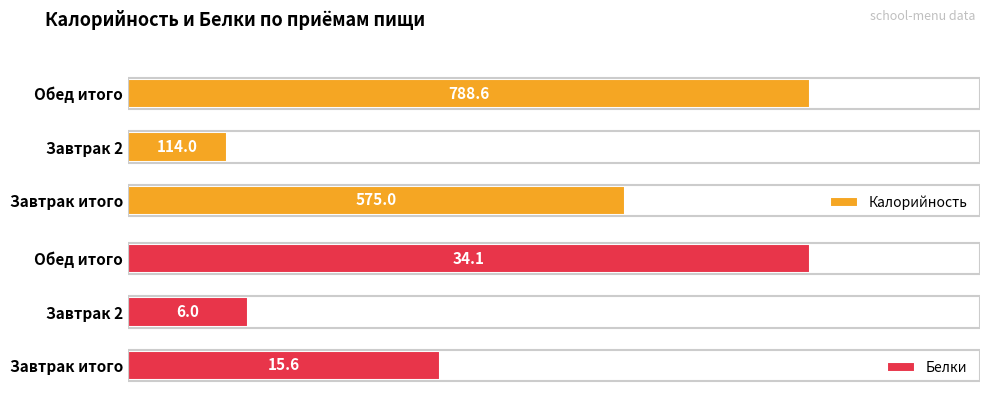

Reading left to right, transcribe all the data shown in this chart.

Калорийность: 575.0	114.0	788.6
Белки: 15.6	6.0	34.1